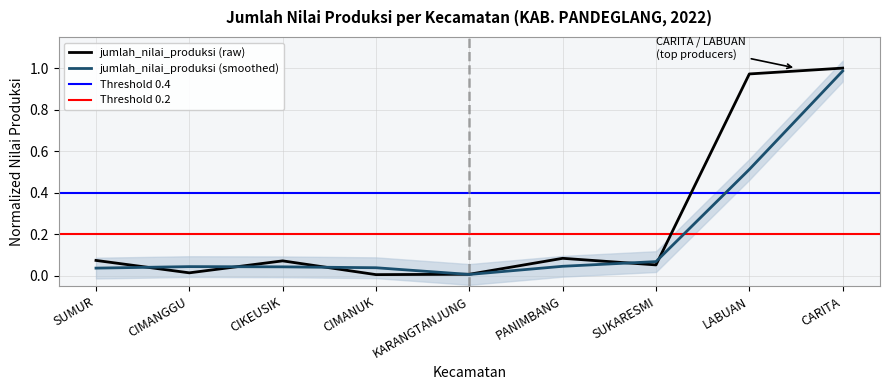

What position from the left is PANIMBANG?

6